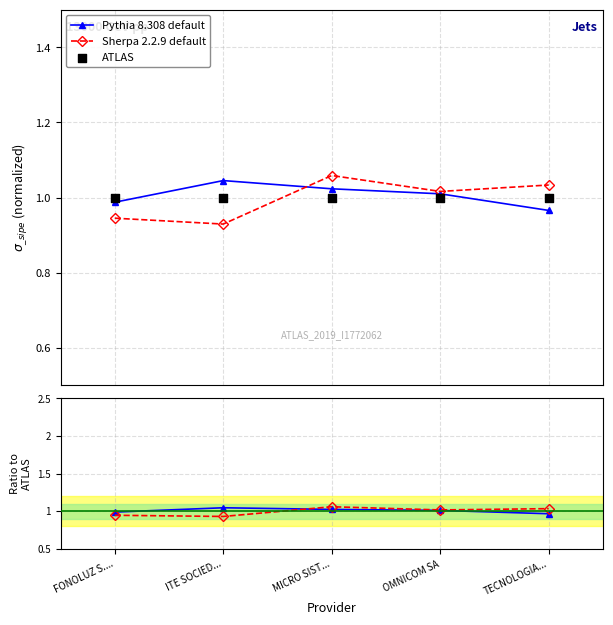

Is the value of Sherpa 2.2.9 default at ITE SOCIED... greater than the value of ATLAS at OMNICOM SA?

No